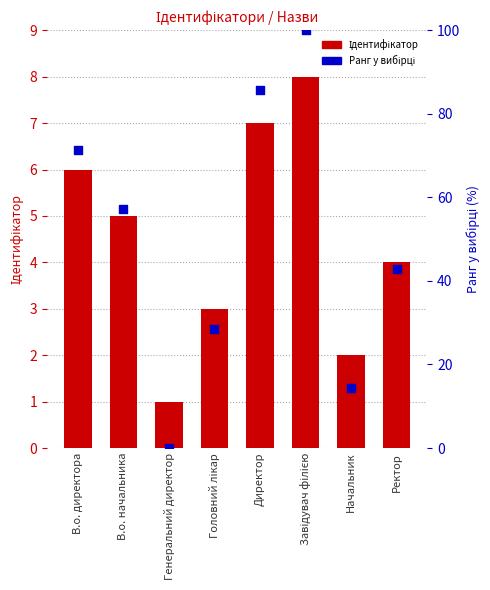

Which series contains the highest Y value?

Ранг у вибірці